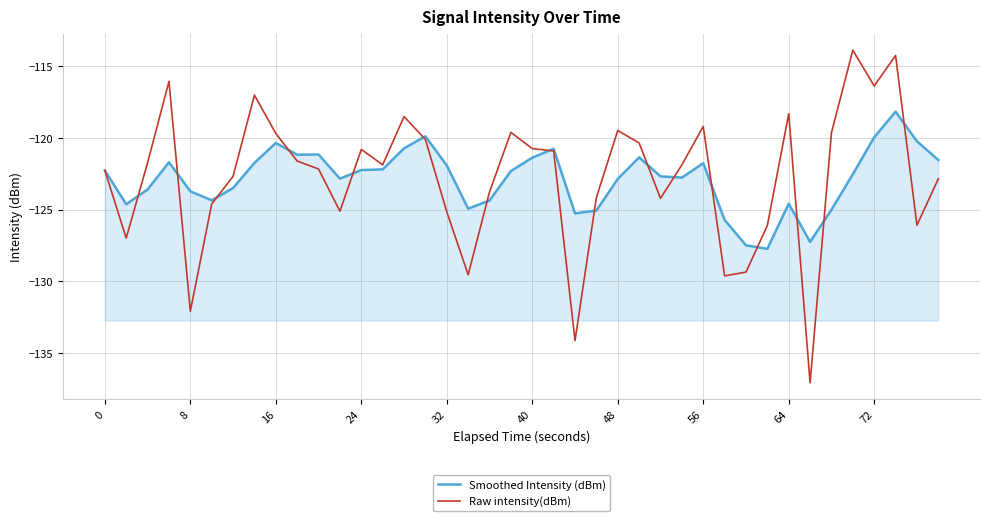

Rank the series by their maximum value, from lowest to highest.

Smoothed Intensity (dBm), Raw intensity(dBm)